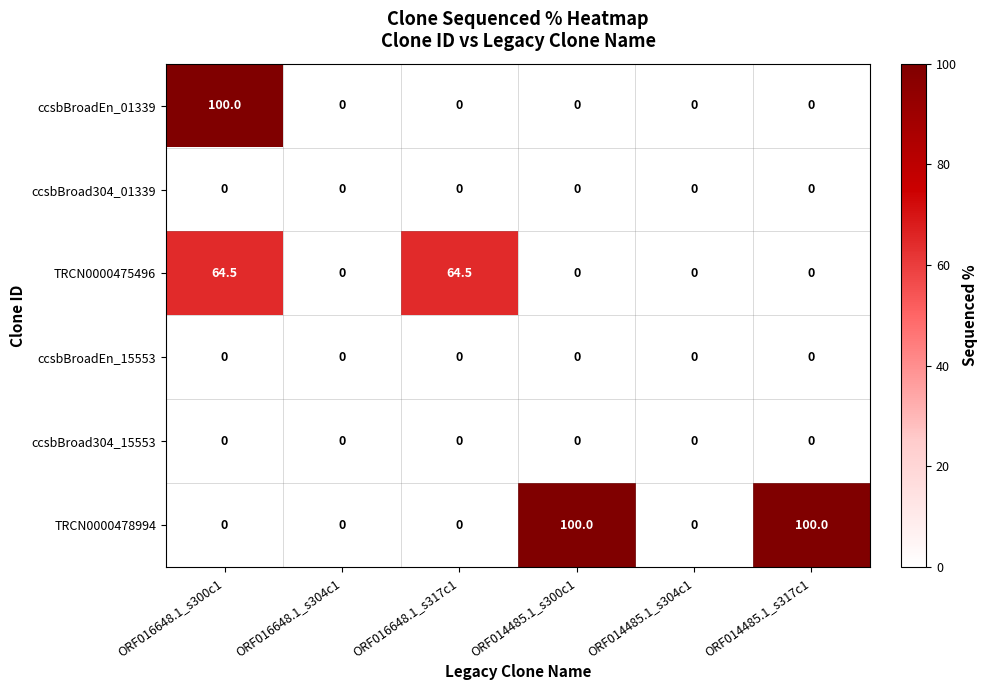

What is the sum of all ccsbBroadEn_01339 values?

100.0